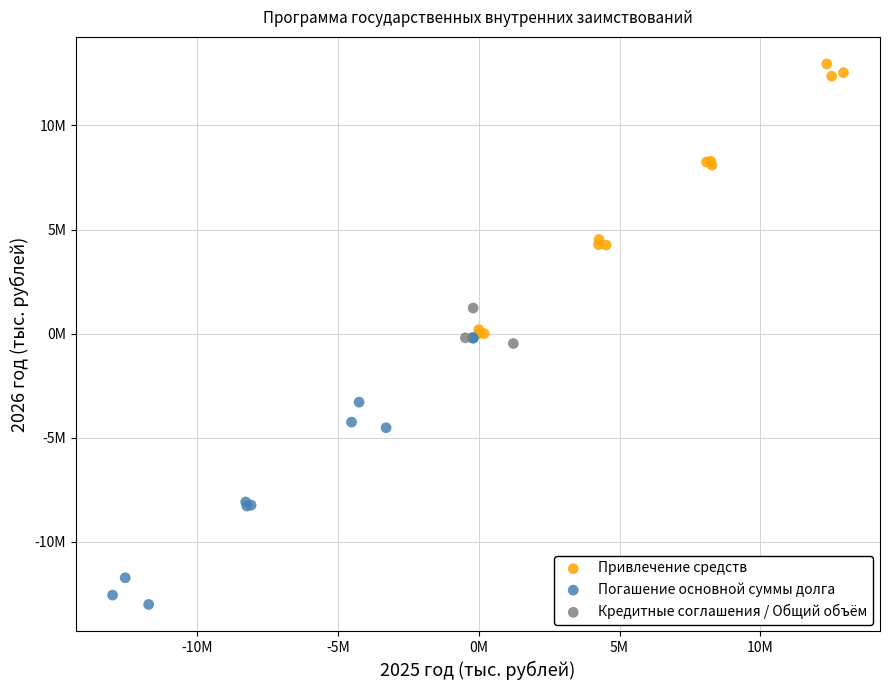

Which series contains the lowest Y value?

Погашение основной суммы долга